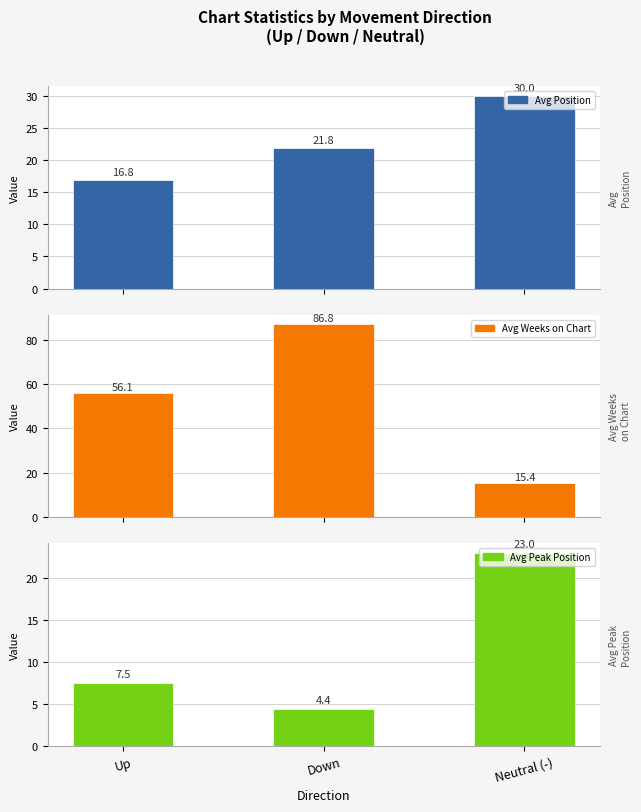

What is the label of the 3rd bar from the right?

Up